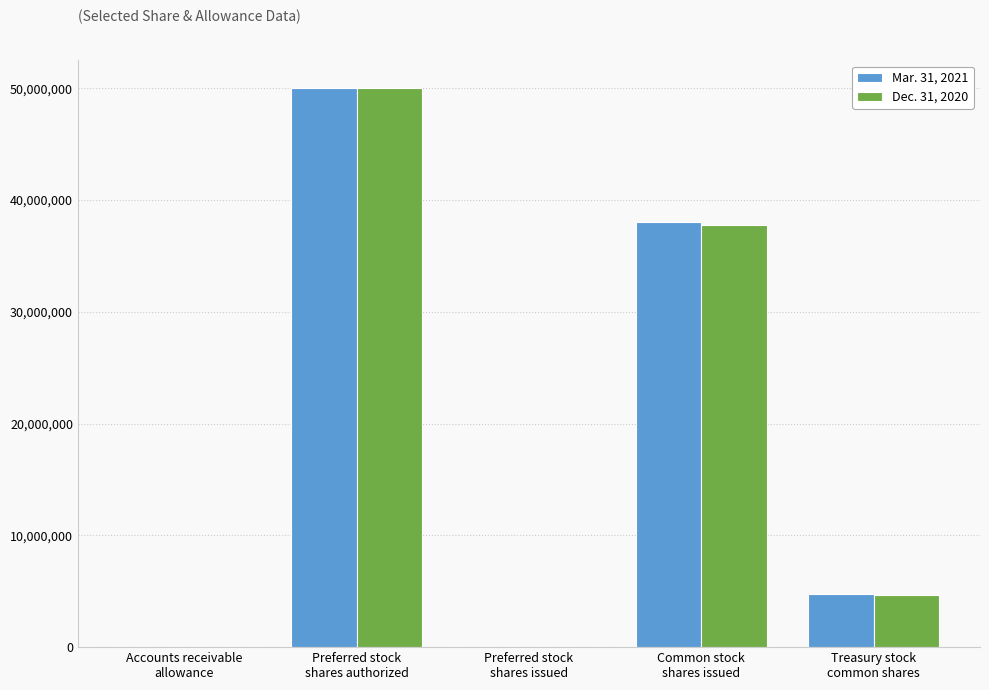

What is the maximum value shown in the chart?

50000000